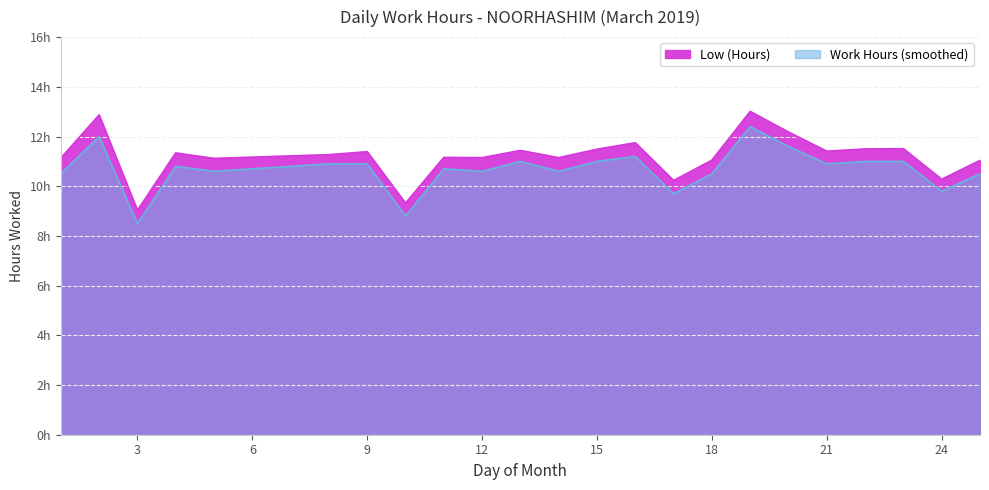

Reading left to right, list all the values displayed in this chart.

Low (Hours): 11.1	12.9	9.0	11.3	11.1	11.3	11.4	9.3	11.2	11.2	11.4	11.2	11.5	11.8	10.2	11.1	13.0	12.2	11.4	11.5	11.5	10.3	11.0
Work Hours (smoothed): 10.5	12.0	8.5	10.8	10.6	10.9	10.9	8.8	10.7	10.6	11.0	10.6	11.0	11.2	9.7	10.5	12.4	11.6	10.9	11.0	11.0	9.8	10.5